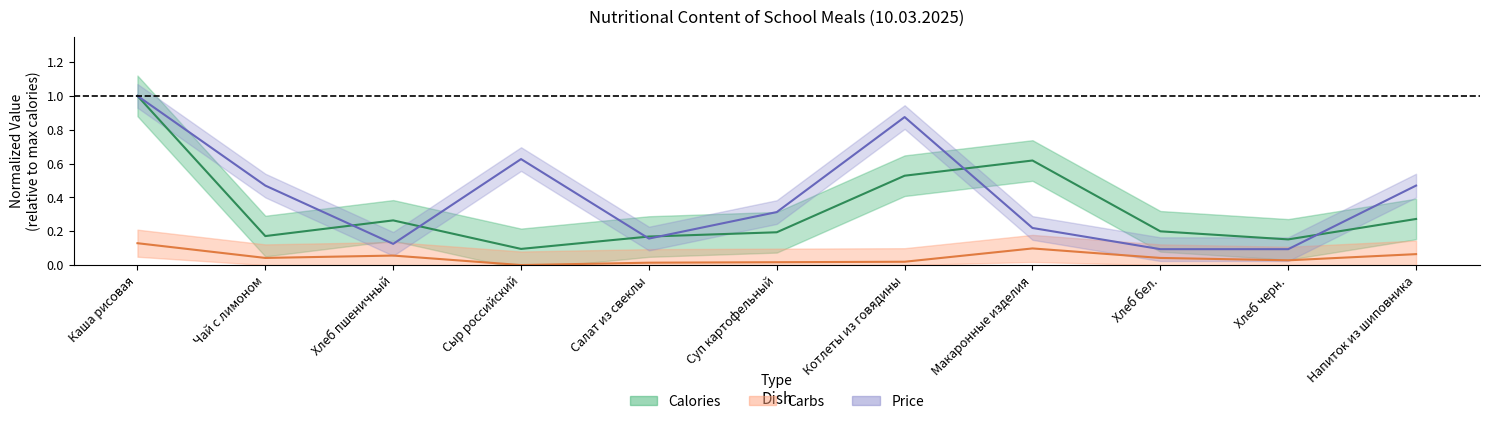

What value does the Calories (normalized) series have at Суп картофельный?

0.2